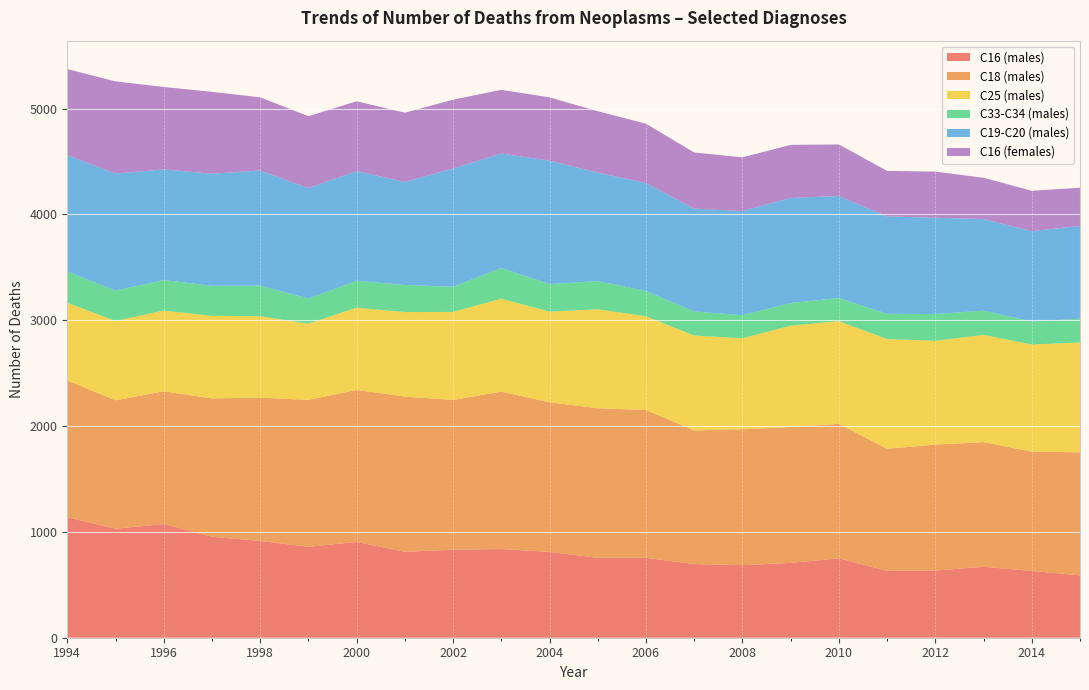

Reading left to right, what are all the values shown in this chart?

C16 (males): 1138	1030	1074	954	915	859	905	812	832	838	811	755	755	696	686	707	750	632	635	670	631	590
C18 (males): 1294	1214	1255	1308	1354	1389	1437	1467	1415	1488	1414	1414	1397	1263	1284	1284	1271	1154	1190	1179	1128	1162
C25 (males): 734	750	763	780	770	720	777	799	832	878	857	935	886	897	860	958	971	1037	981	1013	1012	1038
C33-C34 (males): 295	287	288	284	289	238	254	256	238	290	261	266	240	227	218	214	219	238	253	229	218	225
C19-C20 (males): 1101	1106	1046	1059	1088	1044	1037	974	1118	1082	1166	1026	1019	972	985	993	964	921	910	866	854	877
C16 (females): 812	871	779	774	691	679	660	654	650	602	598	580	561	531	507	502	487	430	436	390	381	361